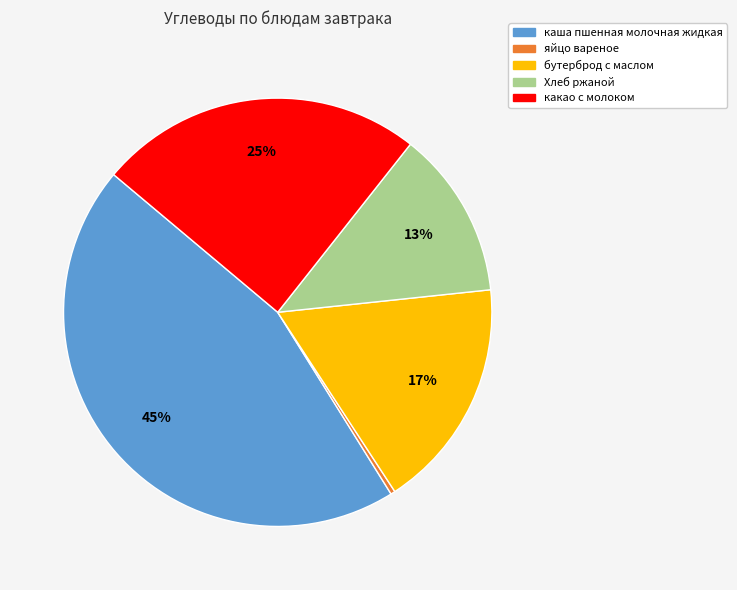

How many segments does this pie chart have?

5